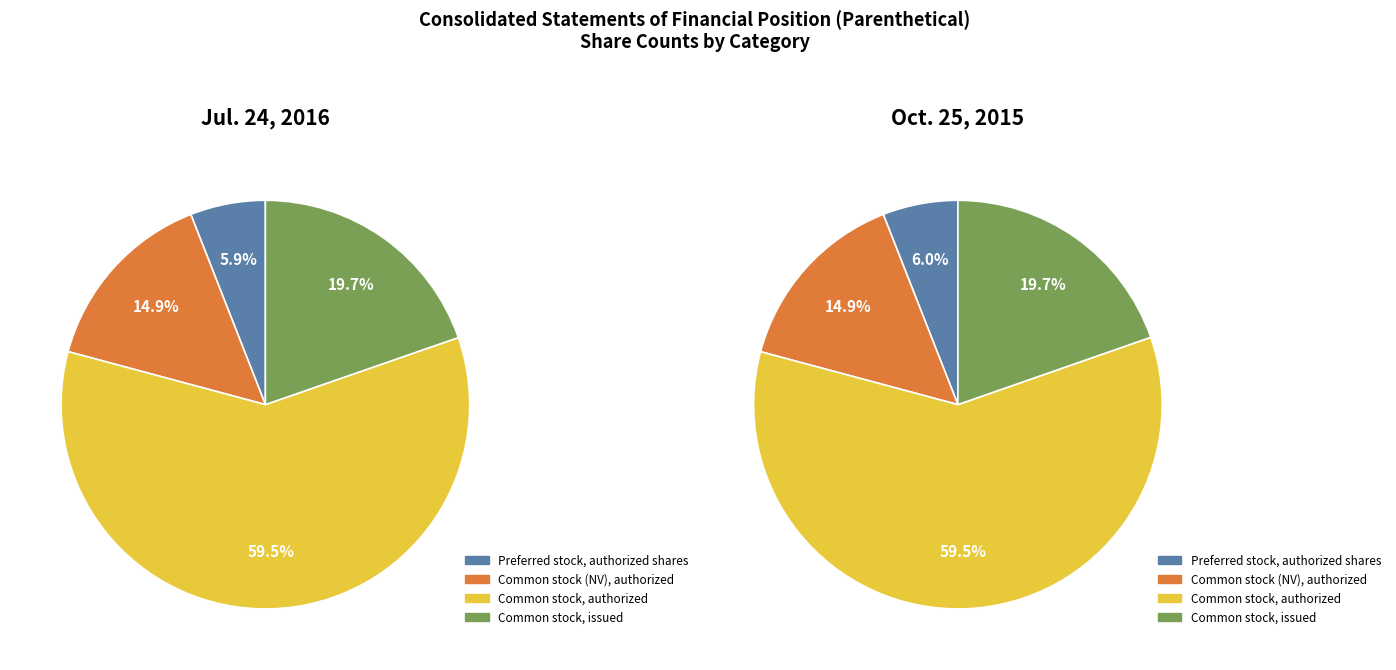

What is the total percentage of 5 and 2?

34.6%